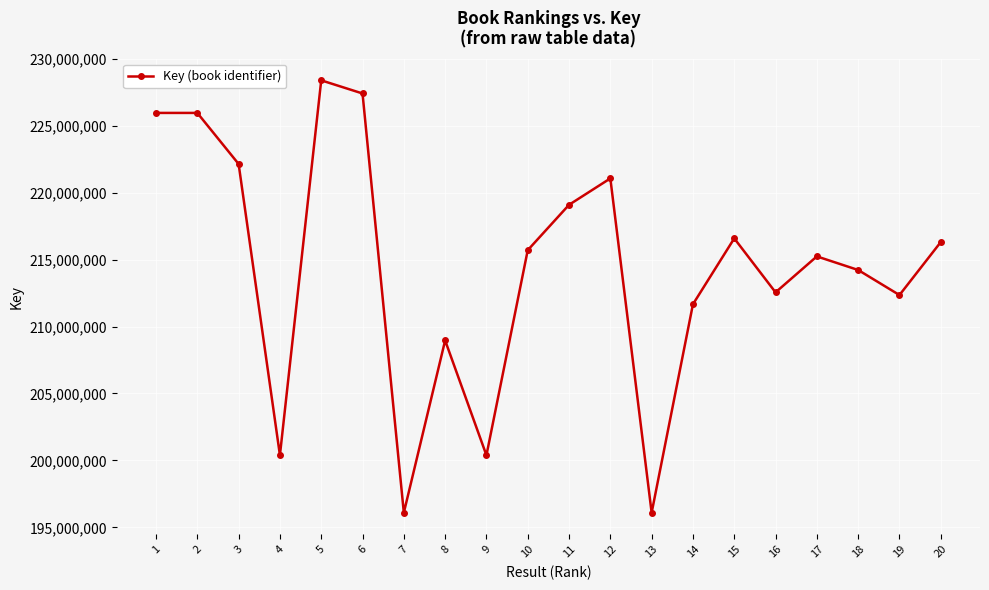

What is the difference between the maximum and minimum values?

32300183